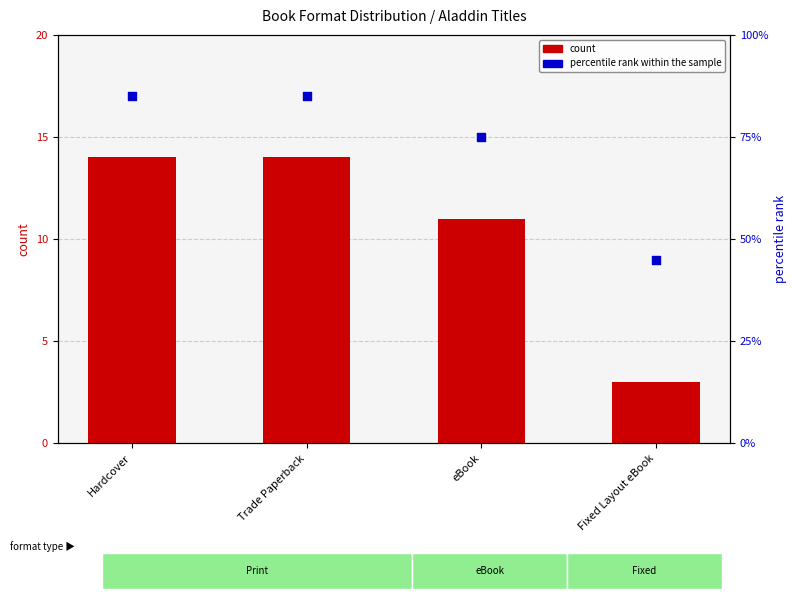

What are all the series names shown in the legend?

count, percentile rank within the sample